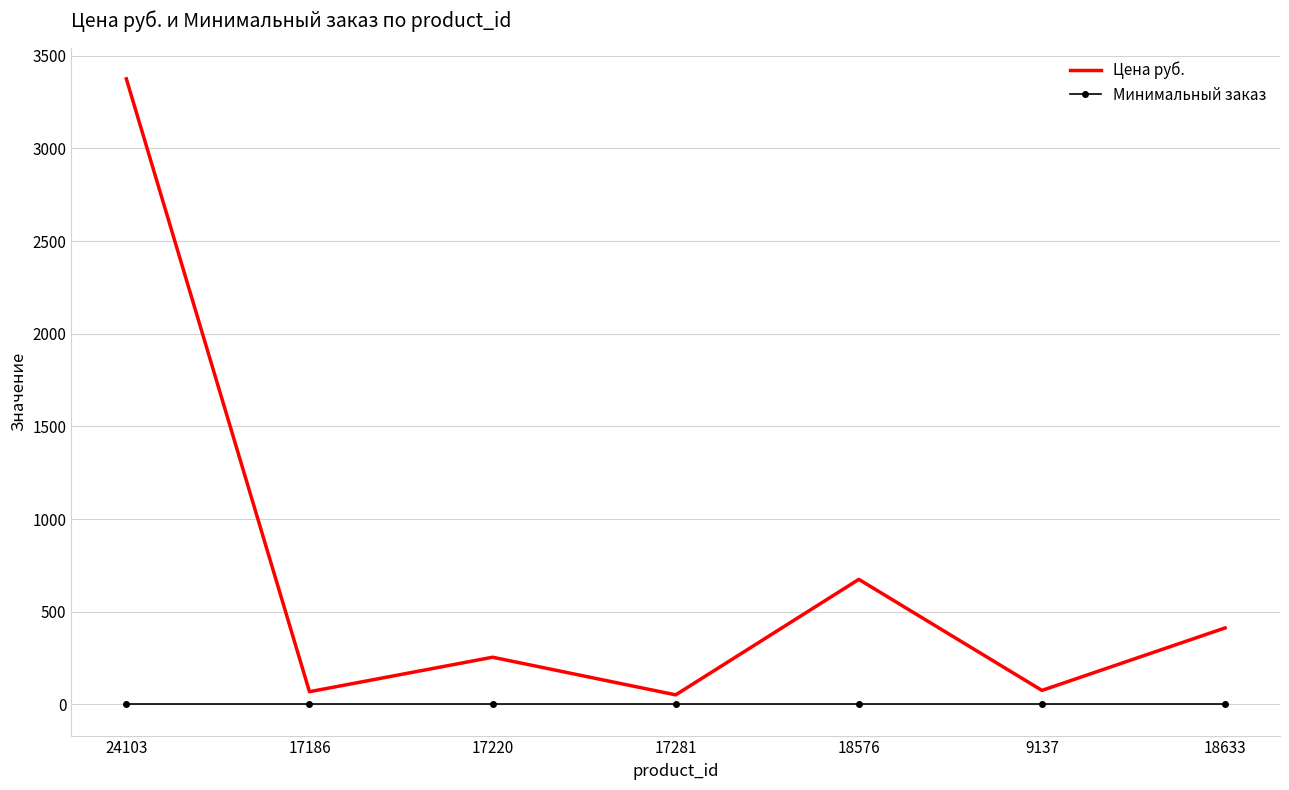

Is it true that Цена руб. equals 413 at 18633?

True